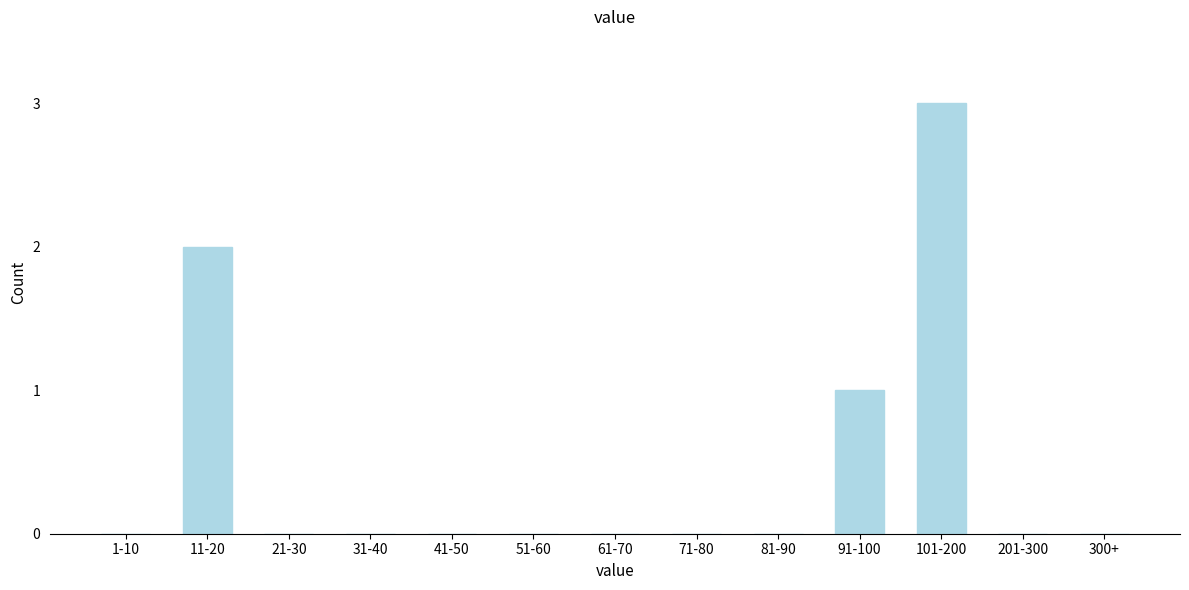

Reading left to right, extract all data points from this chart.

1-10=0	11-20=2	21-30=0	31-40=0	41-50=0	51-60=0	61-70=0	71-80=0	81-90=0	91-100=1	101-200=3	201-300=0	300+=0